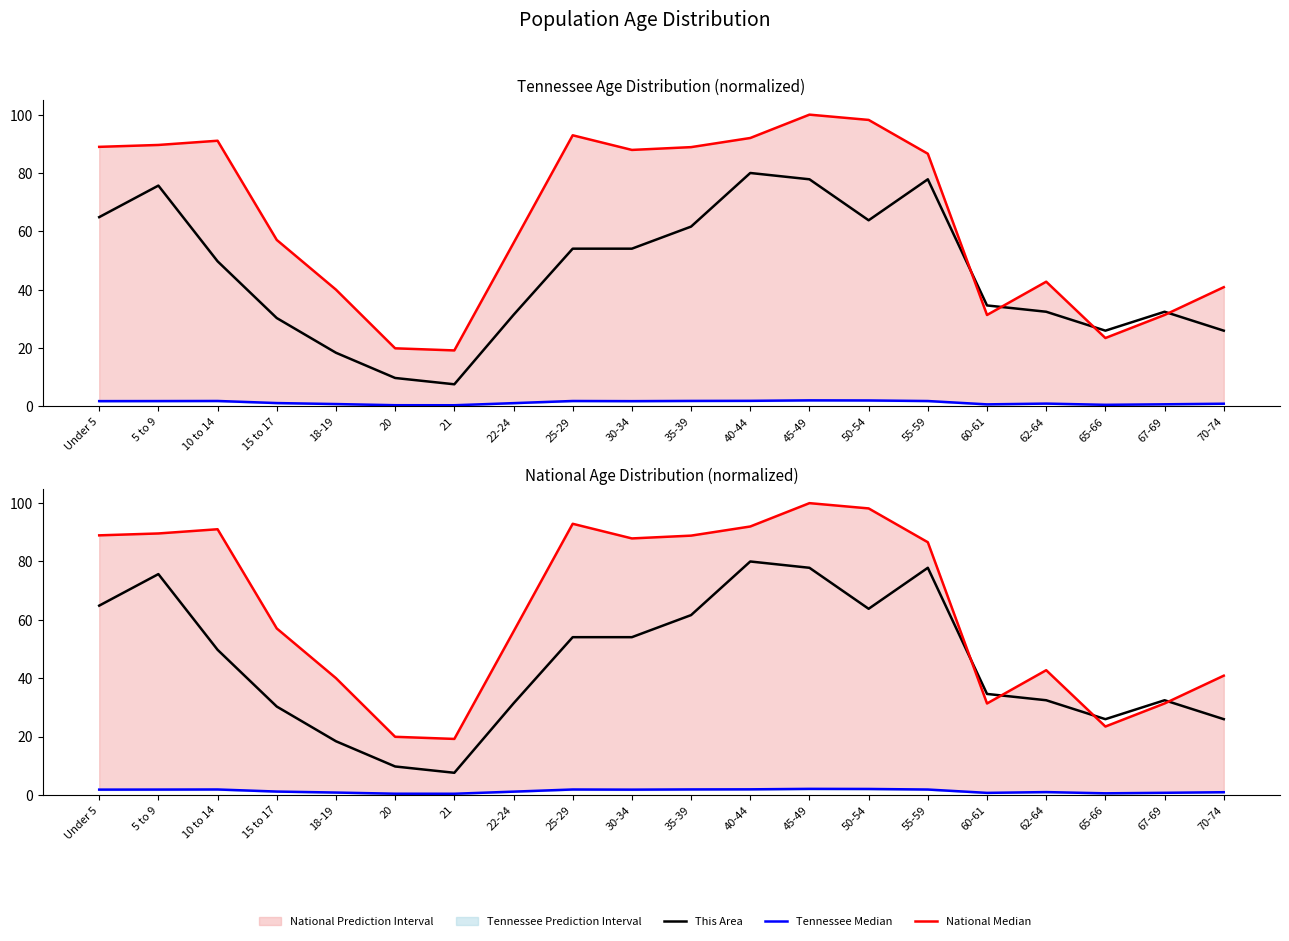

What is the value of the Tennessee Median point at the 5th from the left?

0.8